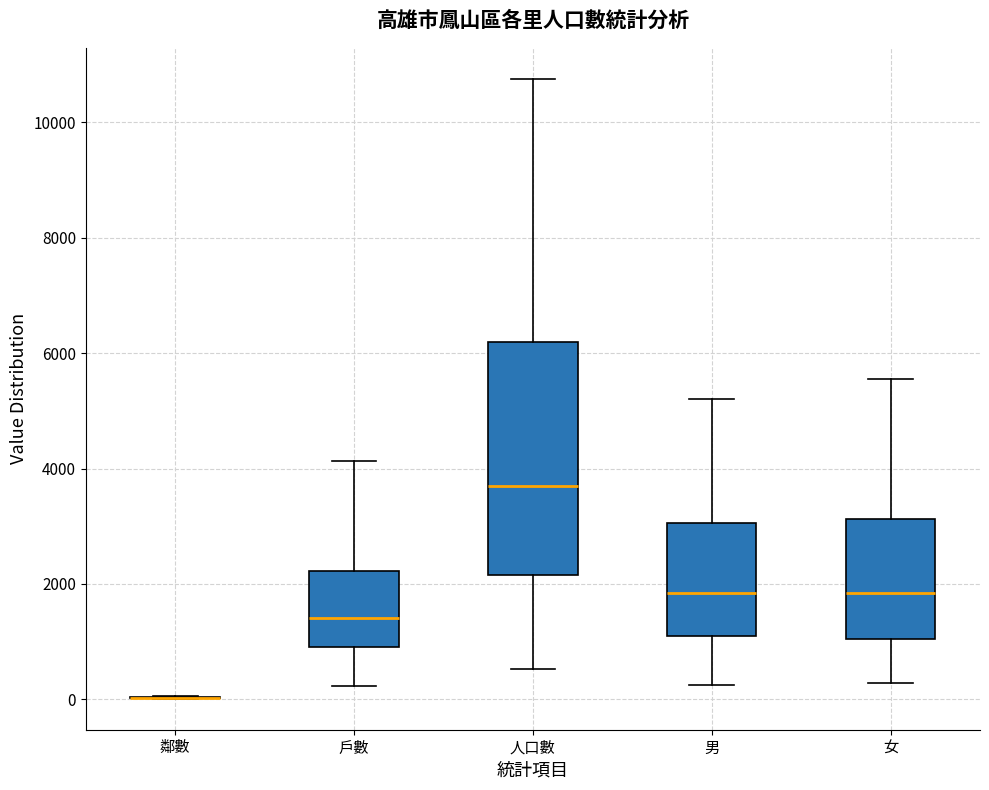

Reading left to right, read every box against the y-axis: the position of its median line, the range the box covers, and the ends of its whiskers. The values are not printed on the chart, so give them approximately, as read against the axis.

鄰數: box collapsed to a line at 0, whiskers 0 to 0
戶數: median 1400, box 1000 to 2200, whiskers 200 to 4200
人口數: median 3600, box 2200 to 6200, whiskers 600 to 10800
男: median 1800, box 1000 to 3000, whiskers 200 to 5200
女: median 1800, box 1000 to 3200, whiskers 200 to 5600